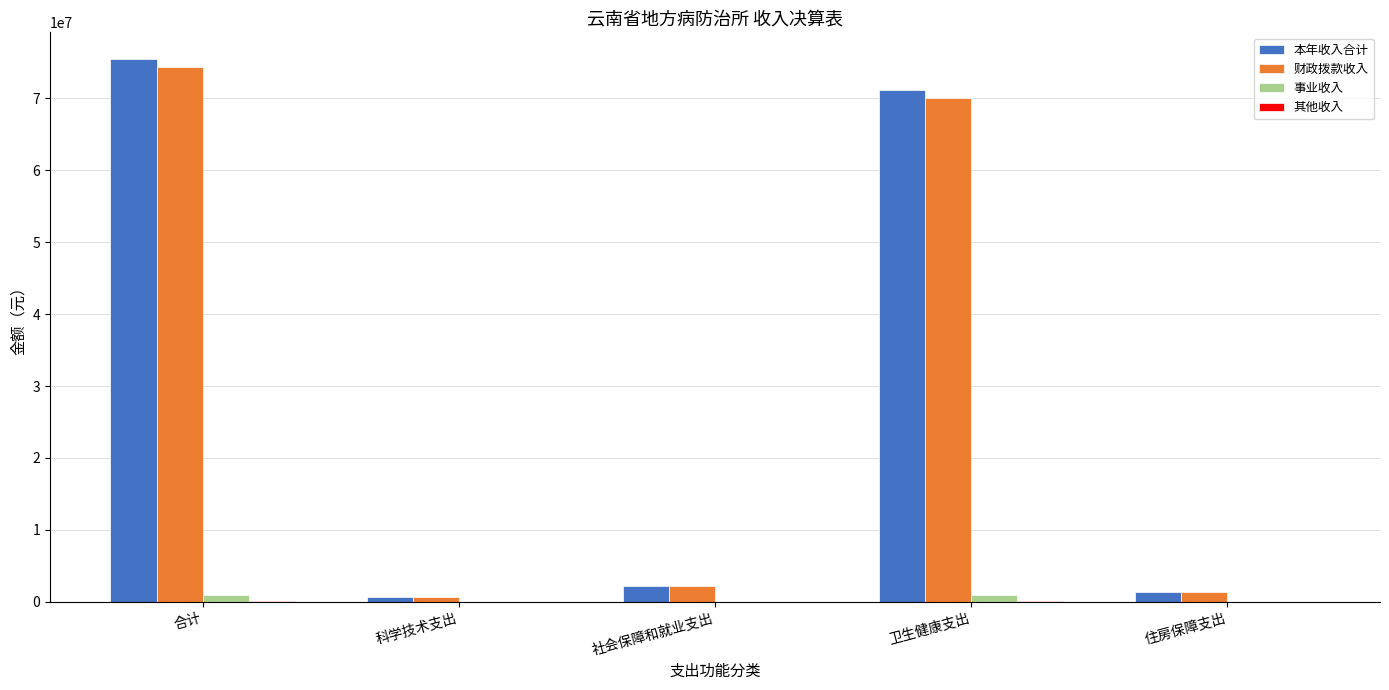

Is it true that 事业收入 equals 0.0 at 社会保障和就业支出?

True